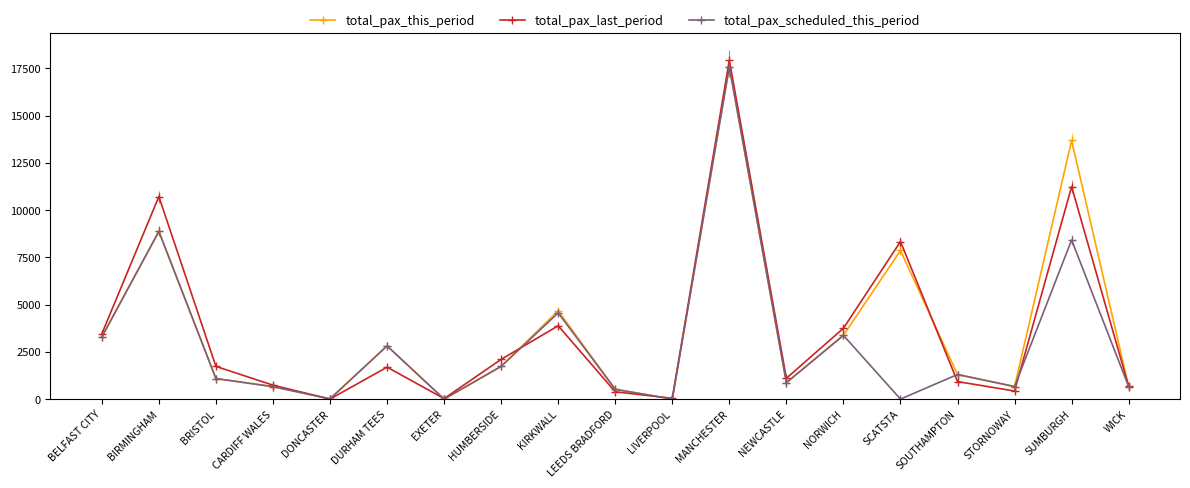

At which category does total_pax_last_period reach its first local peak?

BIRMINGHAM